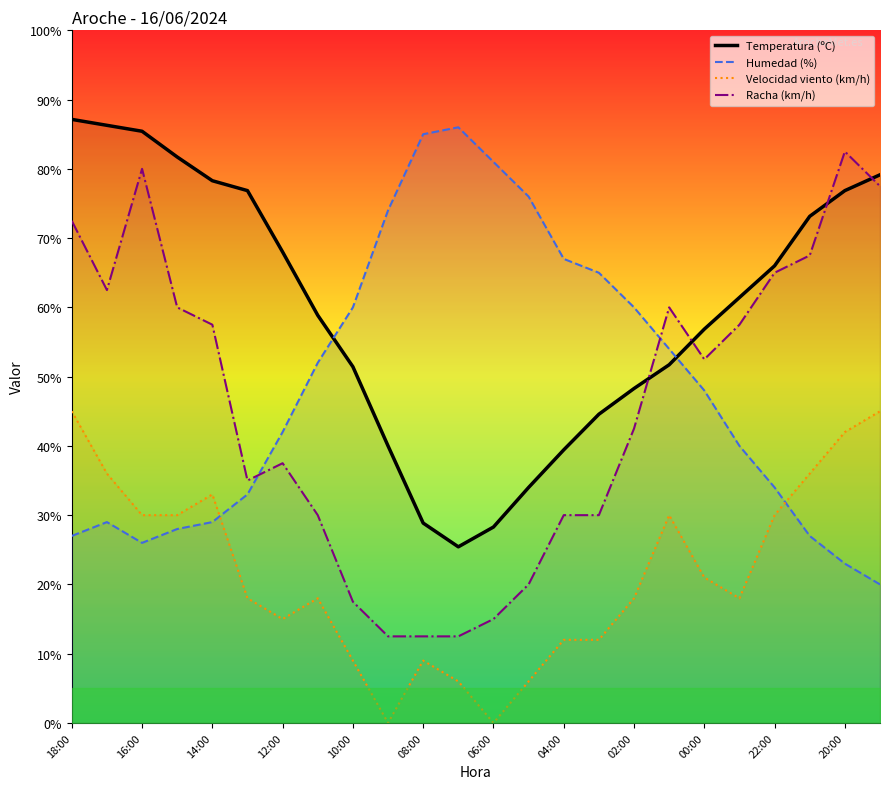

Does the chart display data point markers on the line(s)?

No